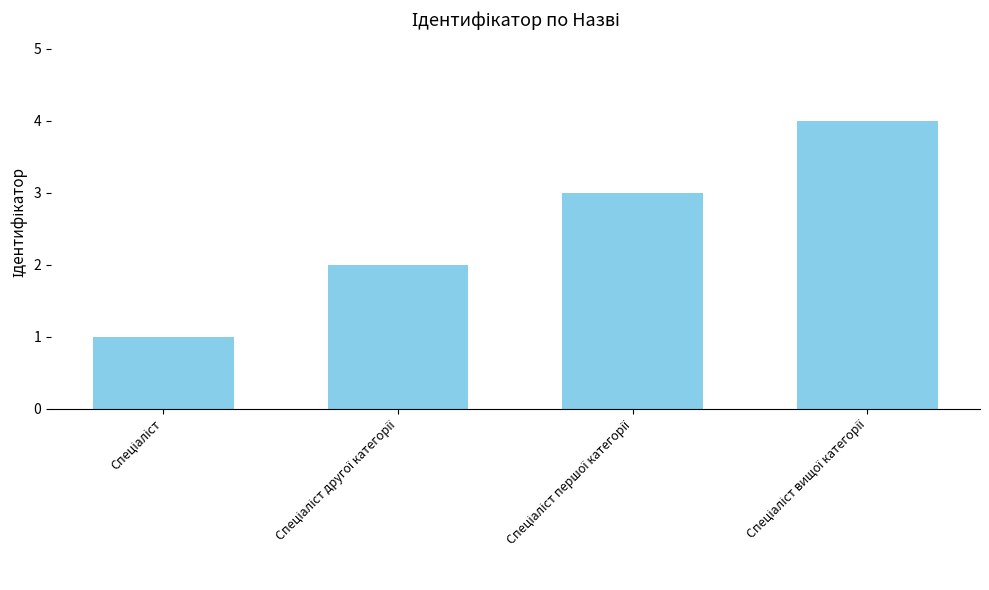

What is the sum of all values?

10